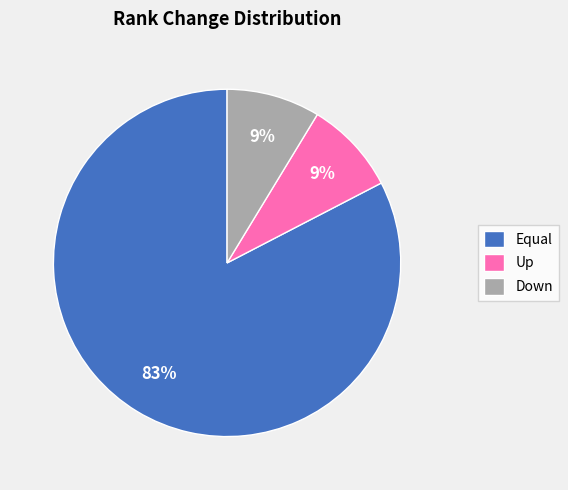

Which slice is the largest?

Equal